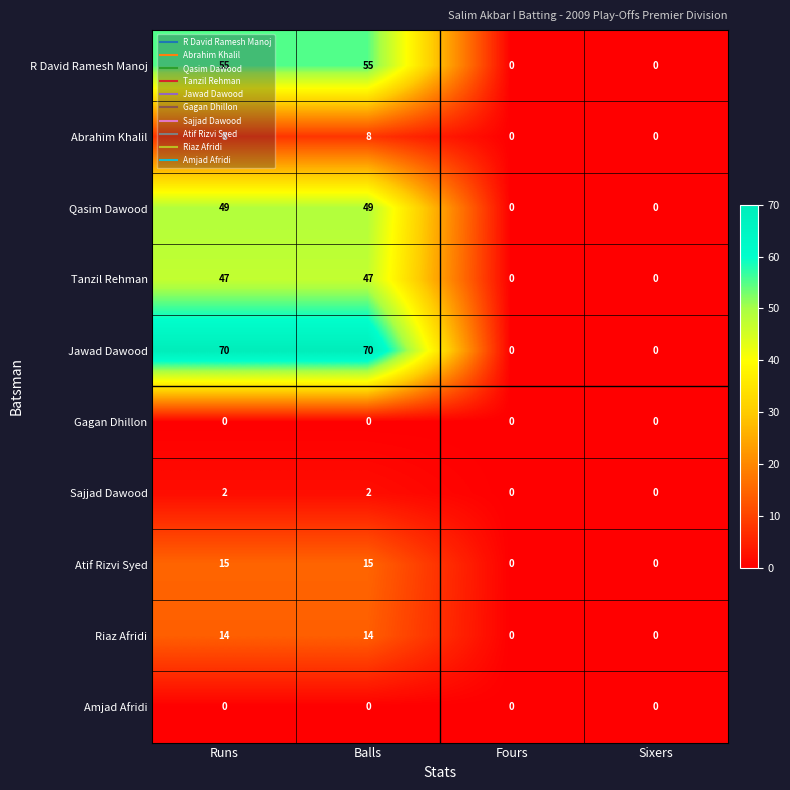

Is the value of Tanzil Rehman at Fours greater than the value of Atif Rizvi Syed at Balls?

No